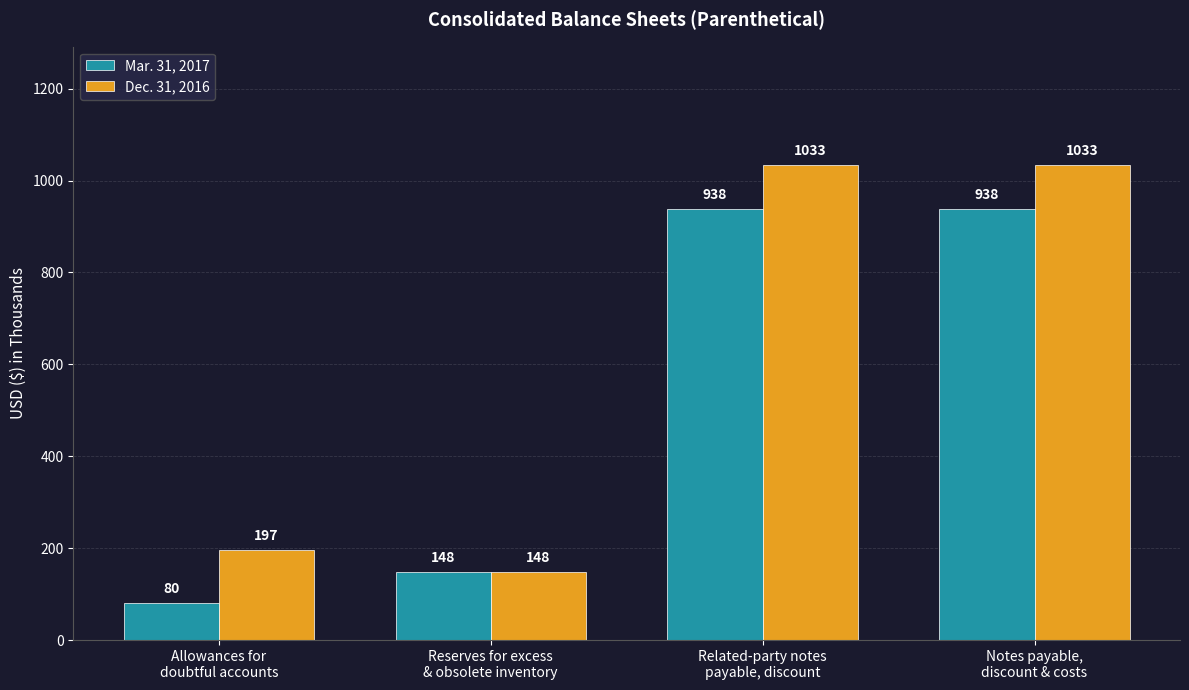

Which series has the largest range (max minus min)?

Dec. 31, 2016